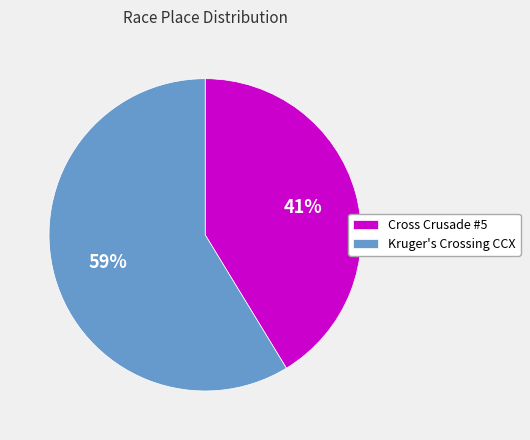

Rank the categories by value from highest to lowest.

Kruger's Crossing CCX, Cross Crusade #5